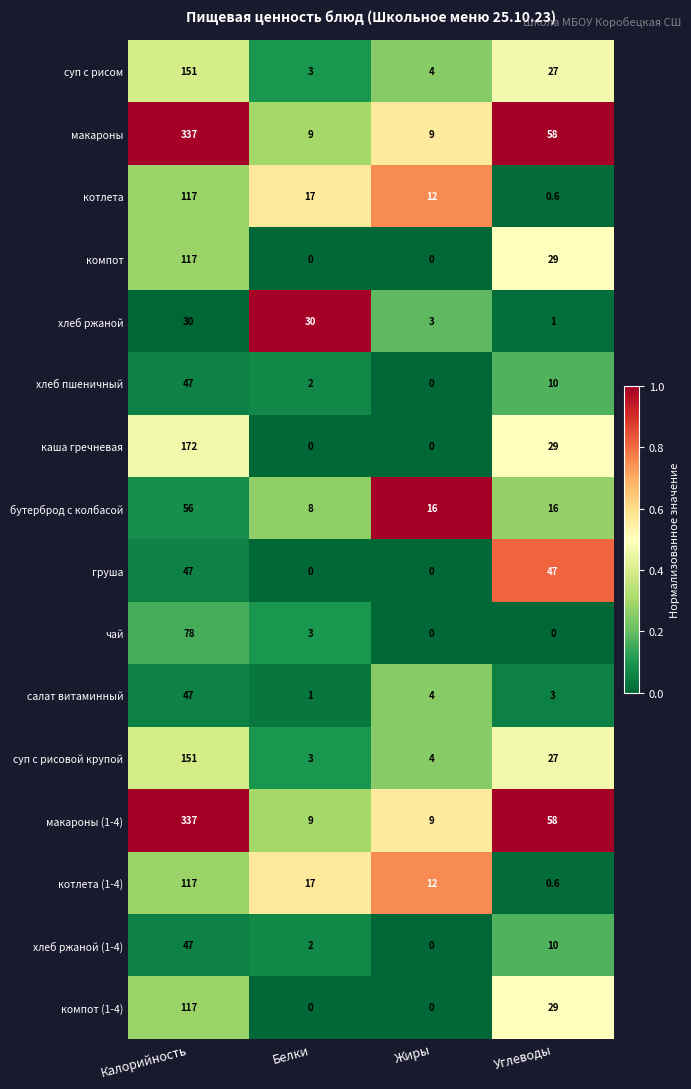

What is the difference between the суп с рисовой крупой values at Белки and Калорийность?

148.0